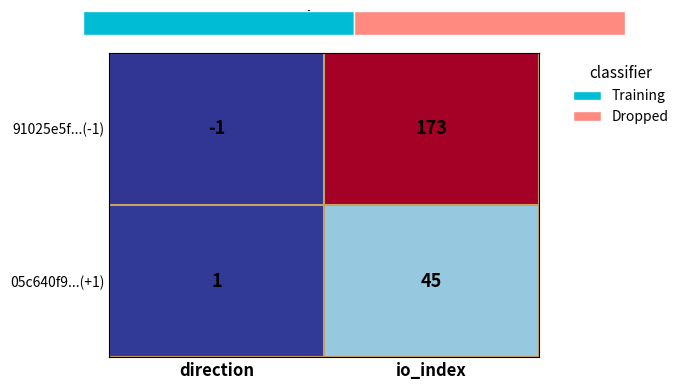

Reading left to right, what are all the values shown in this chart?

91025e5f...(-1): direction=-1	io_index=173
05c640f9...(+1): direction=1	io_index=45